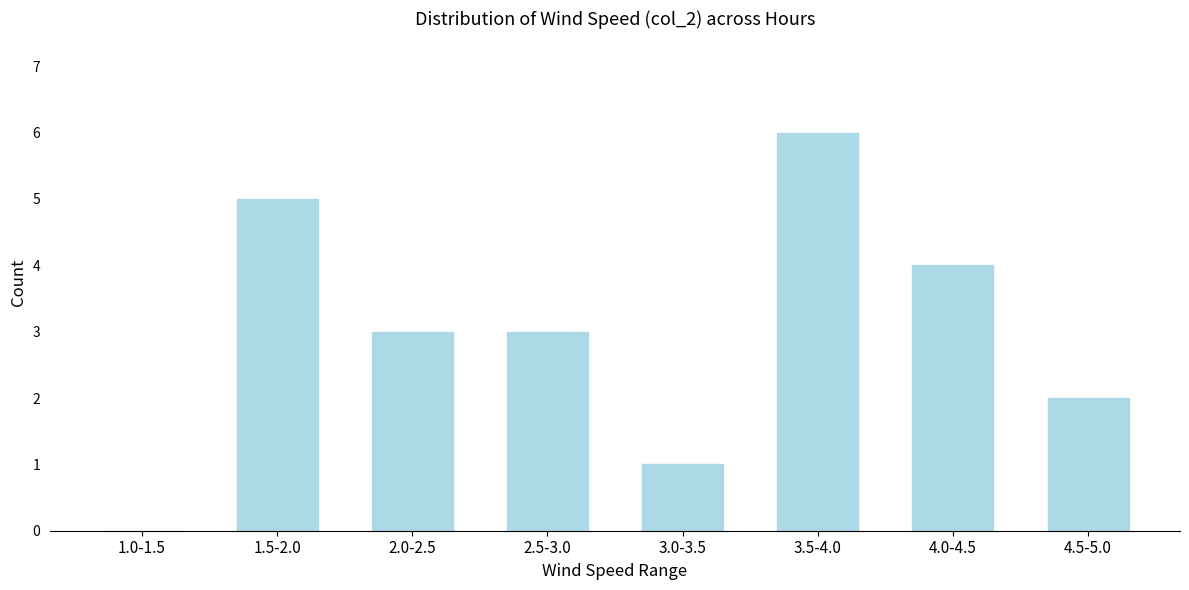

Reading right to left, list all the values displayed in this chart.

4.5-5.0=2	4.0-4.5=4	3.5-4.0=6	3.0-3.5=1	2.5-3.0=3	2.0-2.5=3	1.5-2.0=5	1.0-1.5=0